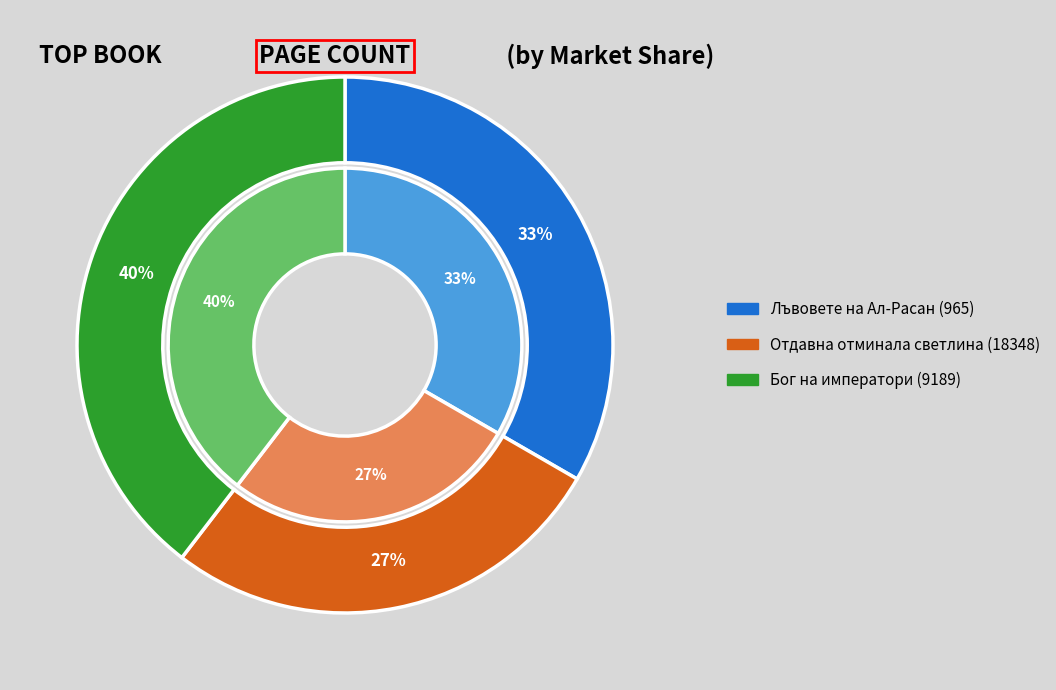

How many segments does this pie chart have?

3